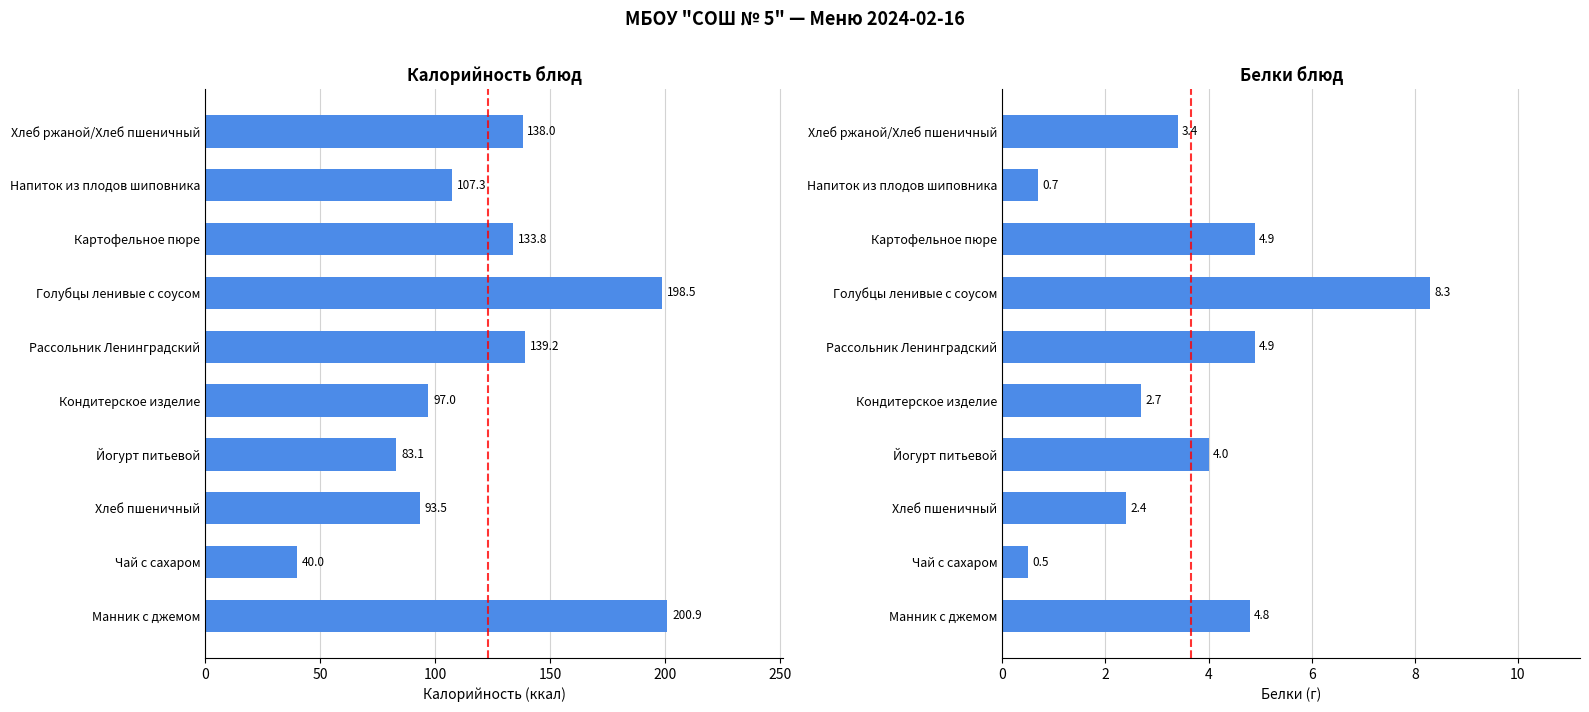

What is the sum of all Белки values?

36.6